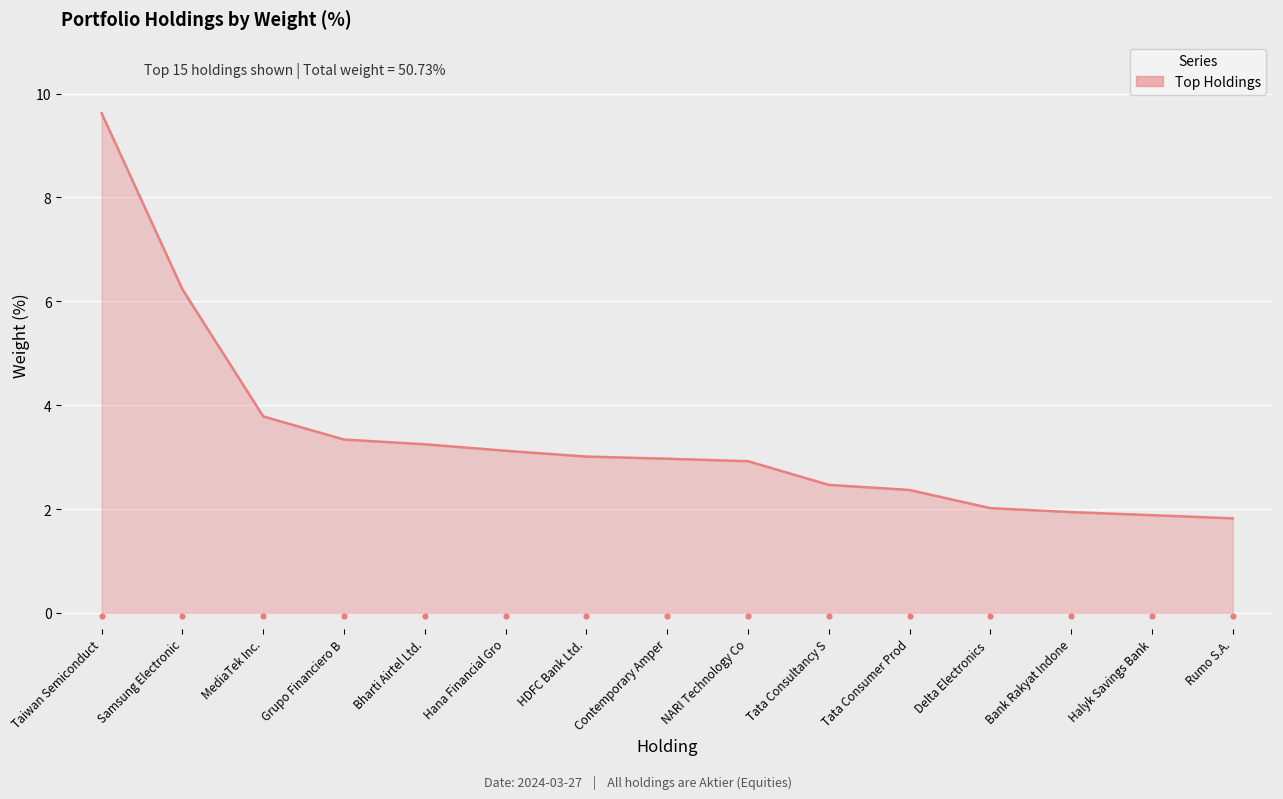

What is the ratio of the value at Tata Consultancy S to the value at Hana Financial Gro?

0.8